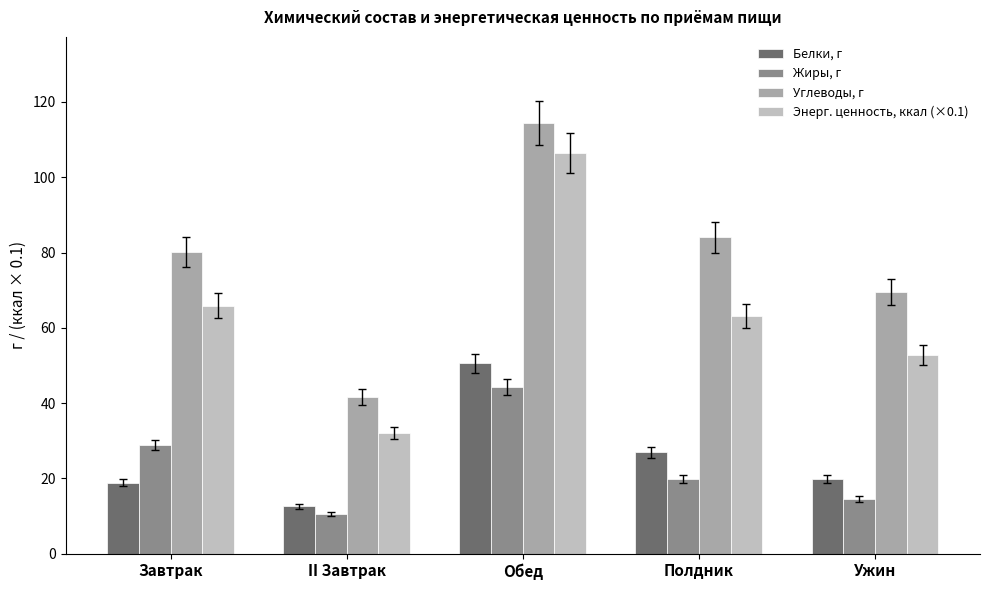

What is the highest value of the Жиры, г series?

44.3